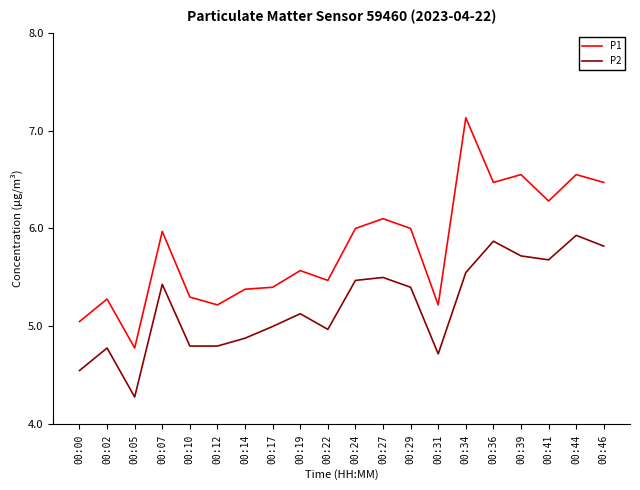

The value of P2 at 00:07 is 5.4. True or false?

True